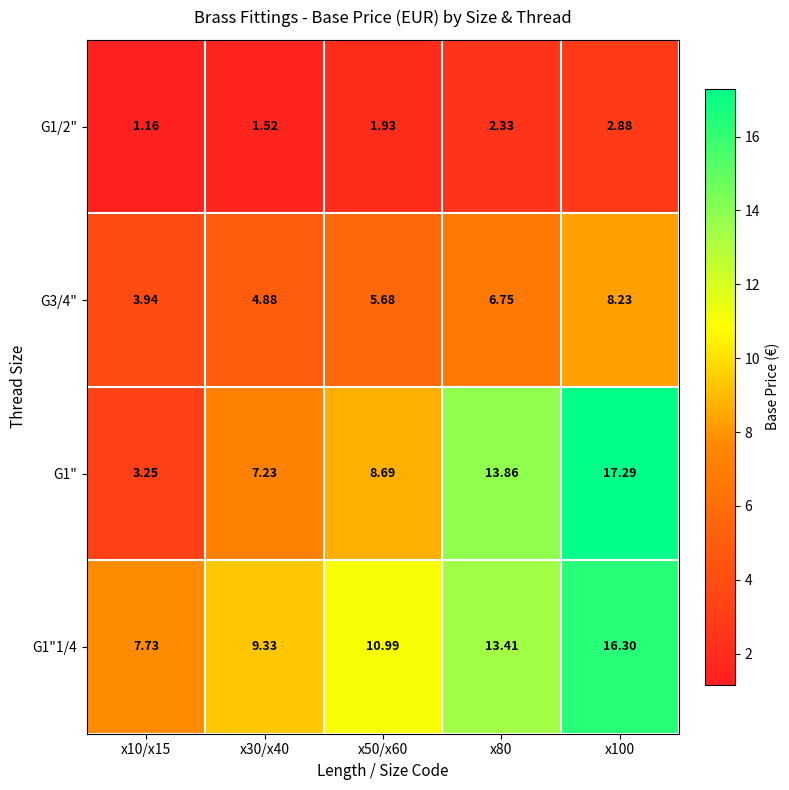

How many distinct data groups are displayed?

4